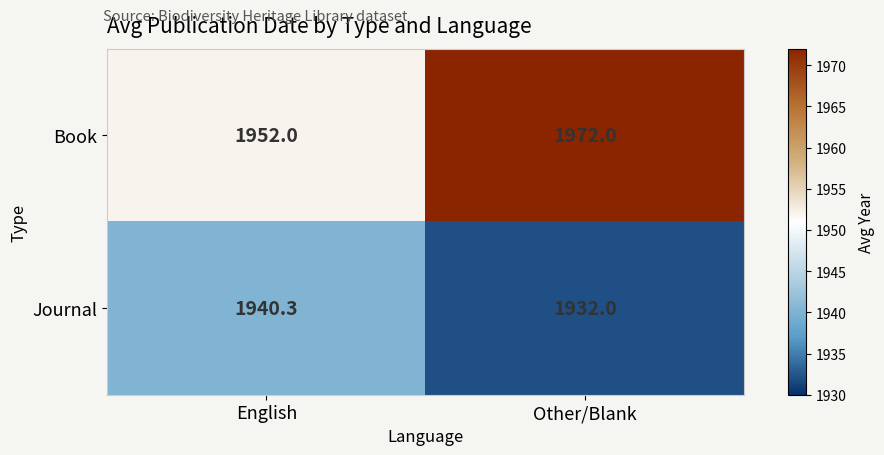

What is the difference between the Book values at English and Other/Blank?

20.0